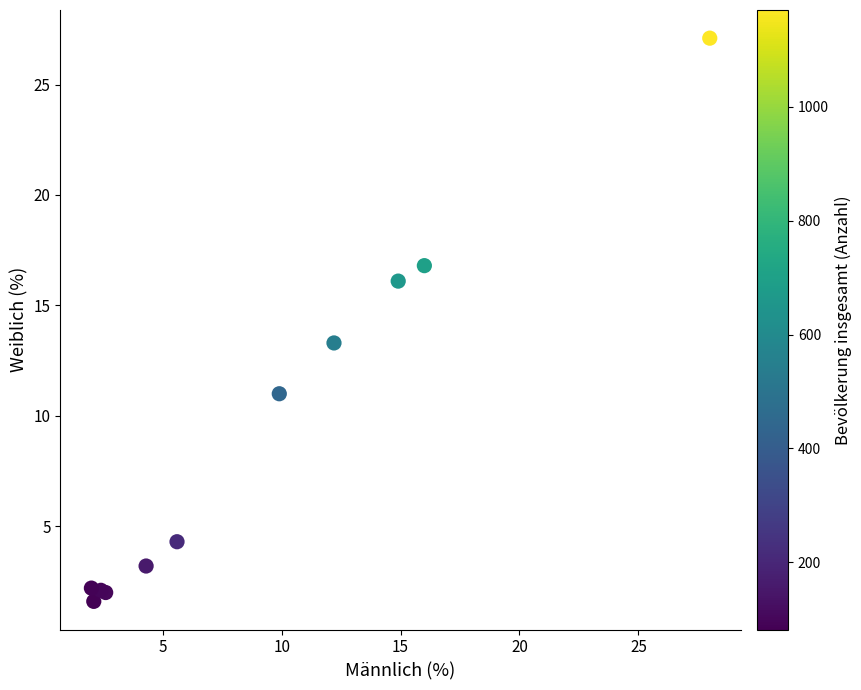

What Y value in the scatter plot is closest to 14?

13.3